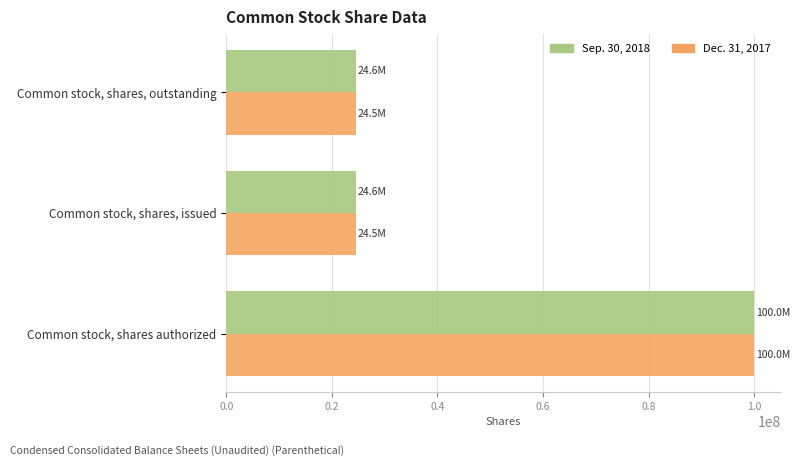

How many values in the Dec. 31, 2017 series exceed 24535155?

1